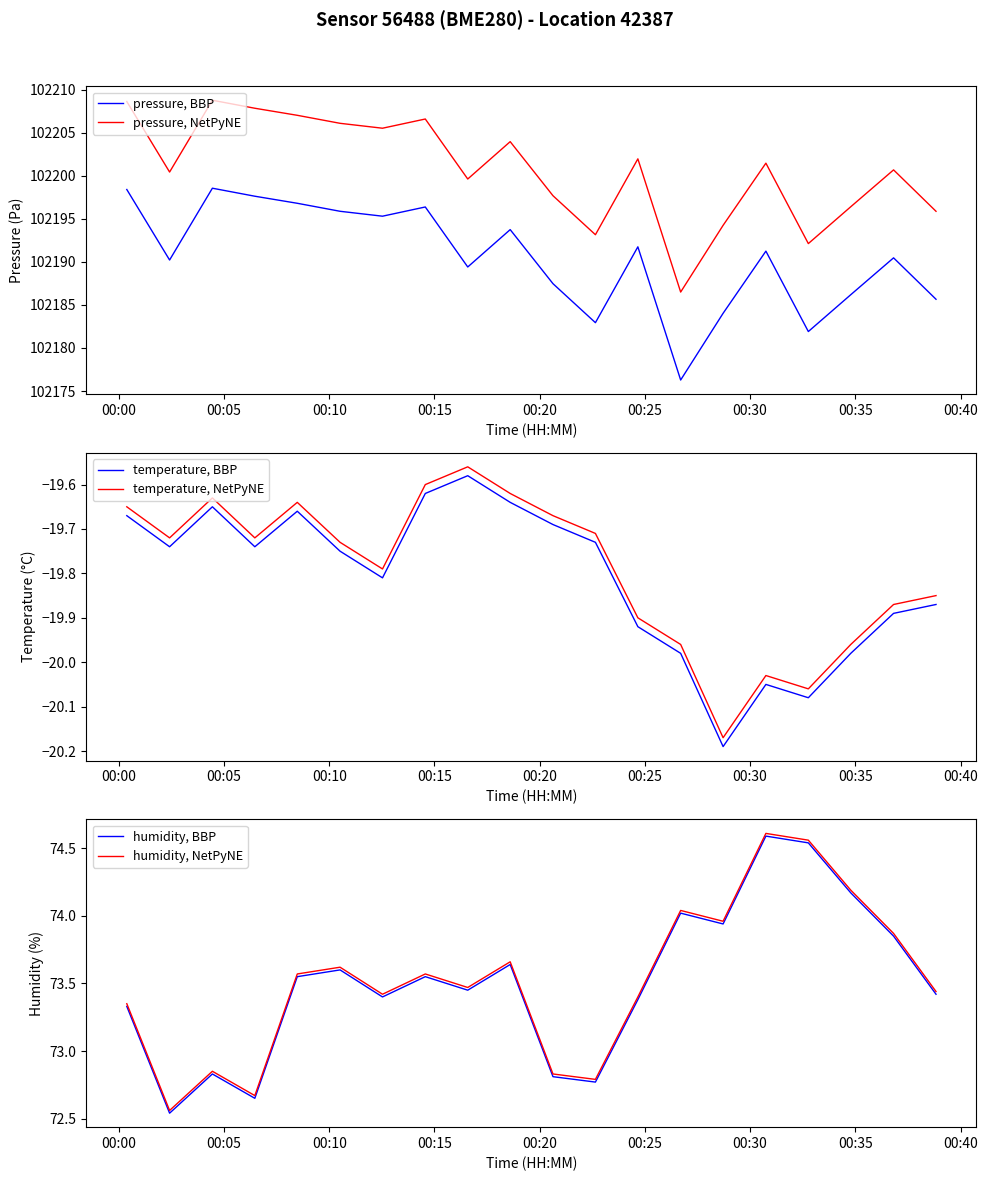

What are all the series names shown in the legend?

pressure, BBP, pressure, NetPyNE, temperature, BBP, temperature, NetPyNE, humidity, BBP, humidity, NetPyNE